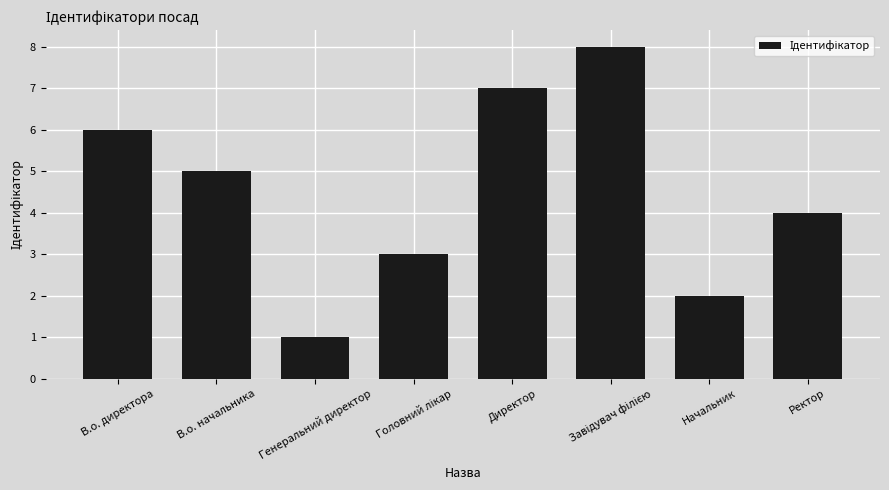

The value at Генеральний директор is 1. True or false?

True